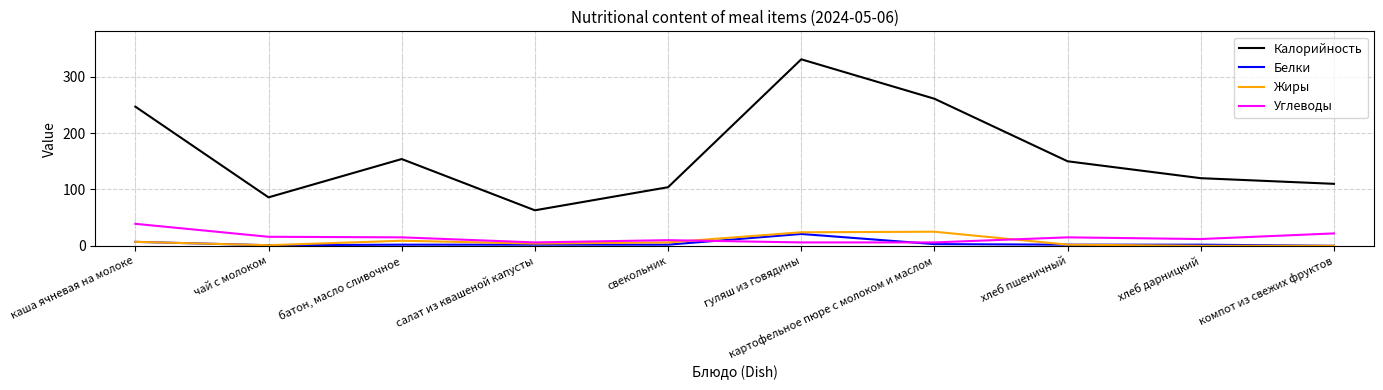

Which series has the largest range (max minus min)?

Калорийность